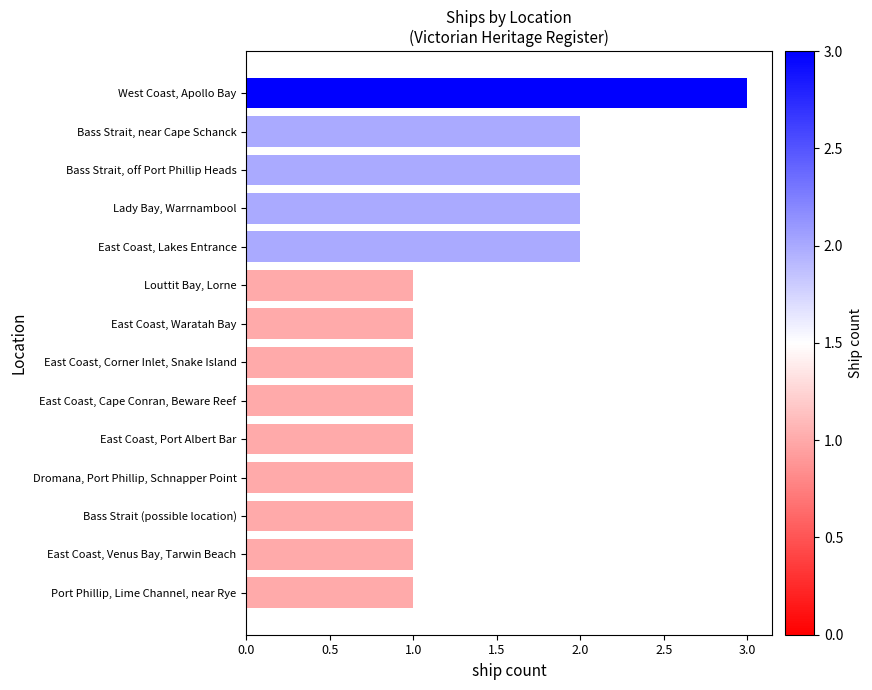

What is the approximate value at West Coast, Apollo Bay?

3